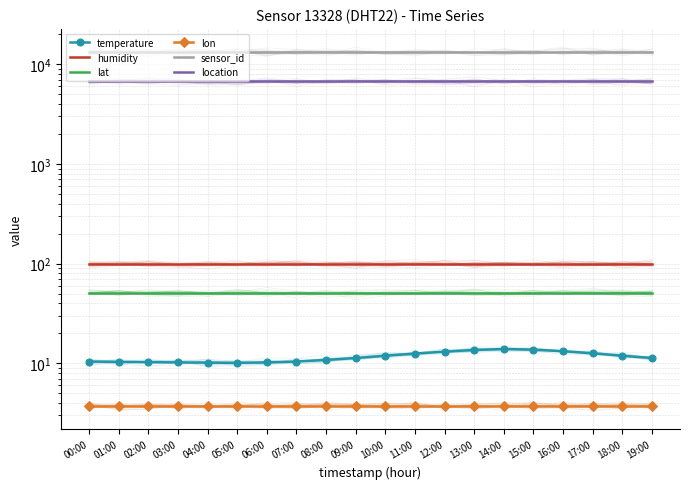

True or false: humidity and location cross at least once.

False